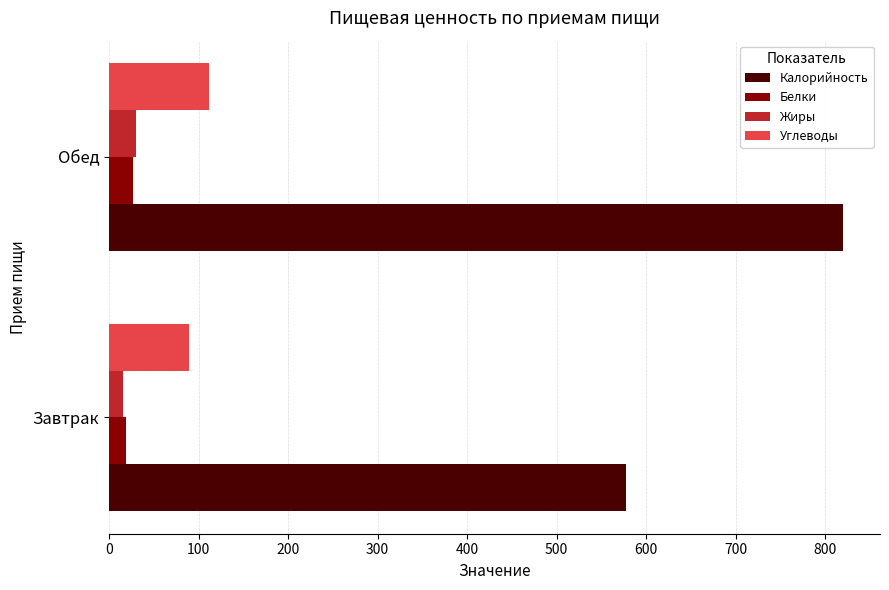

What is the maximum value for Углеводы?

111.3